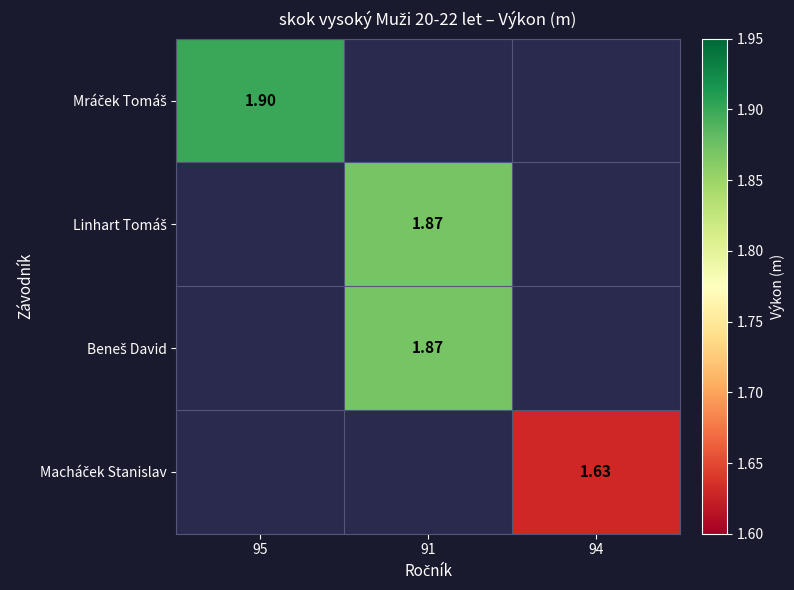

True or false: Macháček Stanislav has a value of 2.7 at 94.

False